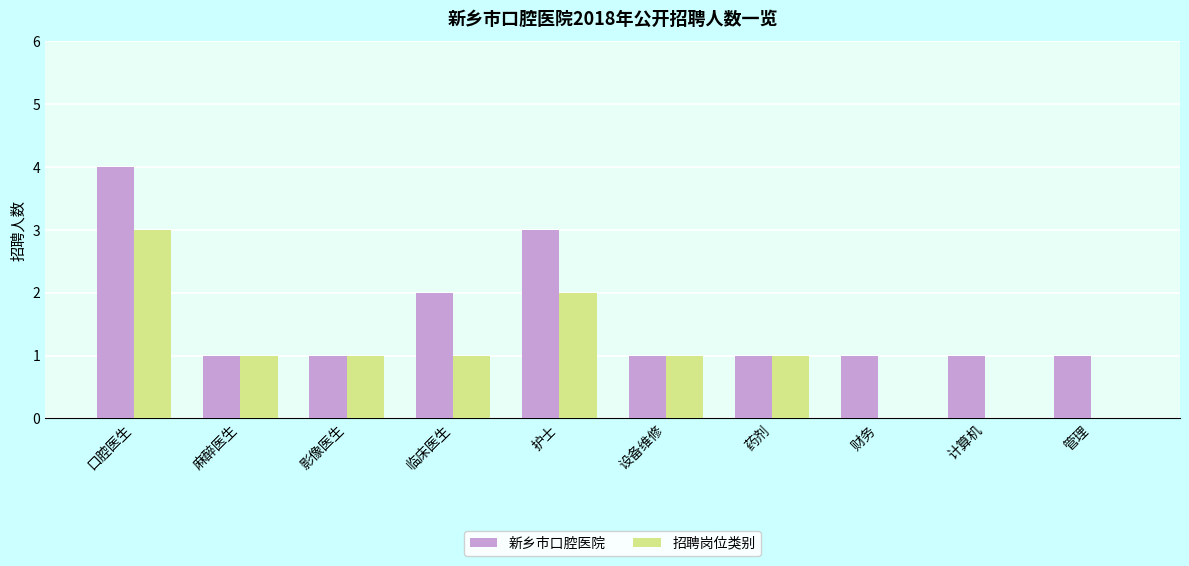

Where is 新乡市口腔医院 nearest to the value 2?

临床医生